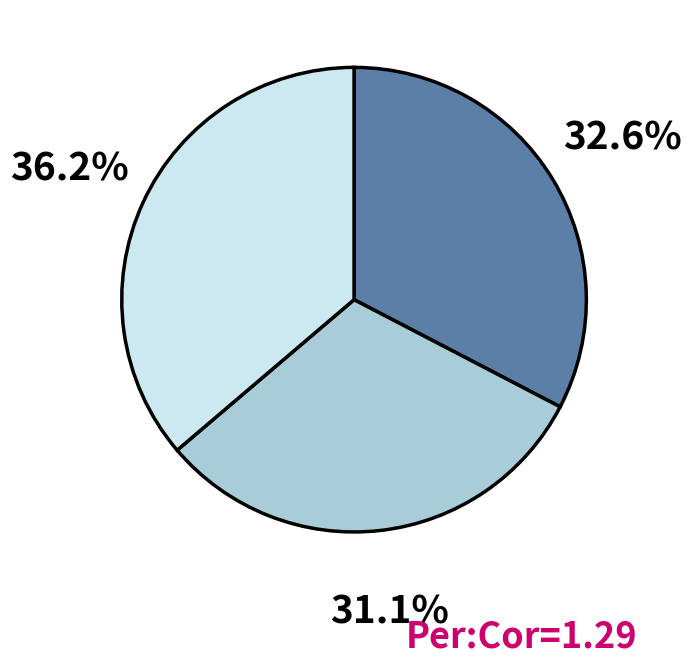

To the nearest percent, what is the difference between the largest and smallest slice percentages?

5%